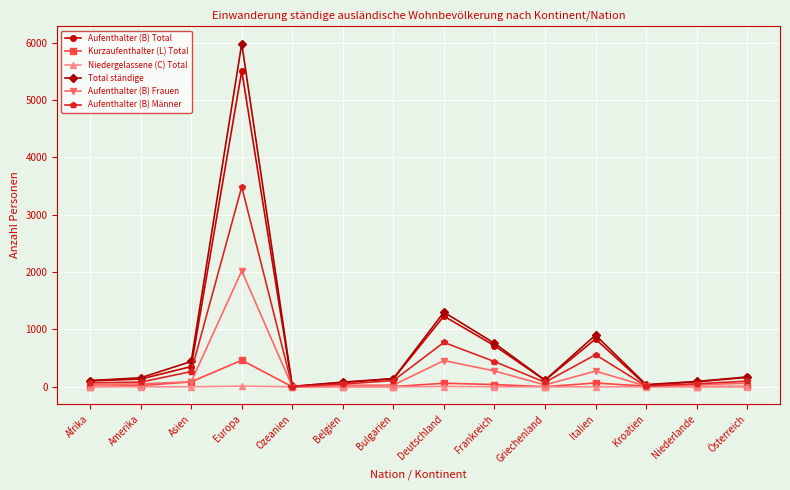

At how many categories does at least one series exceed 3367?

1